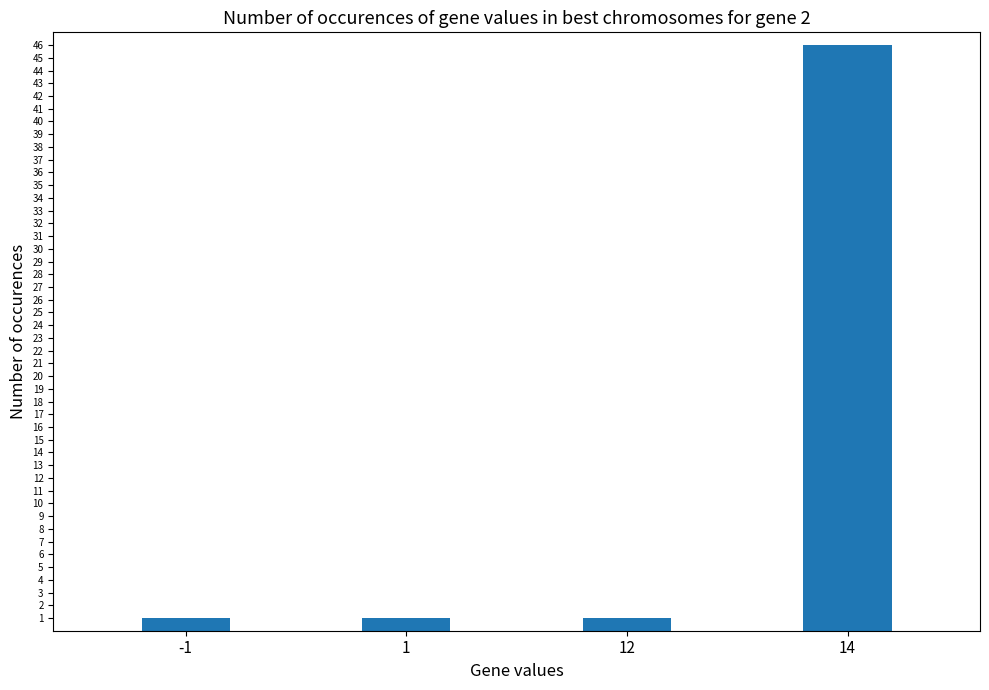

At which category does the chart reach its peak across all series?

14